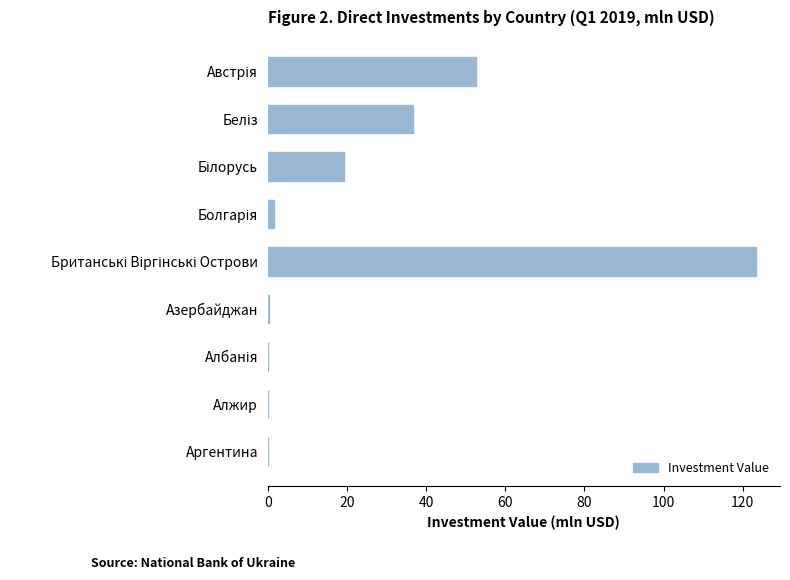

How many categories are shown in the chart?

9